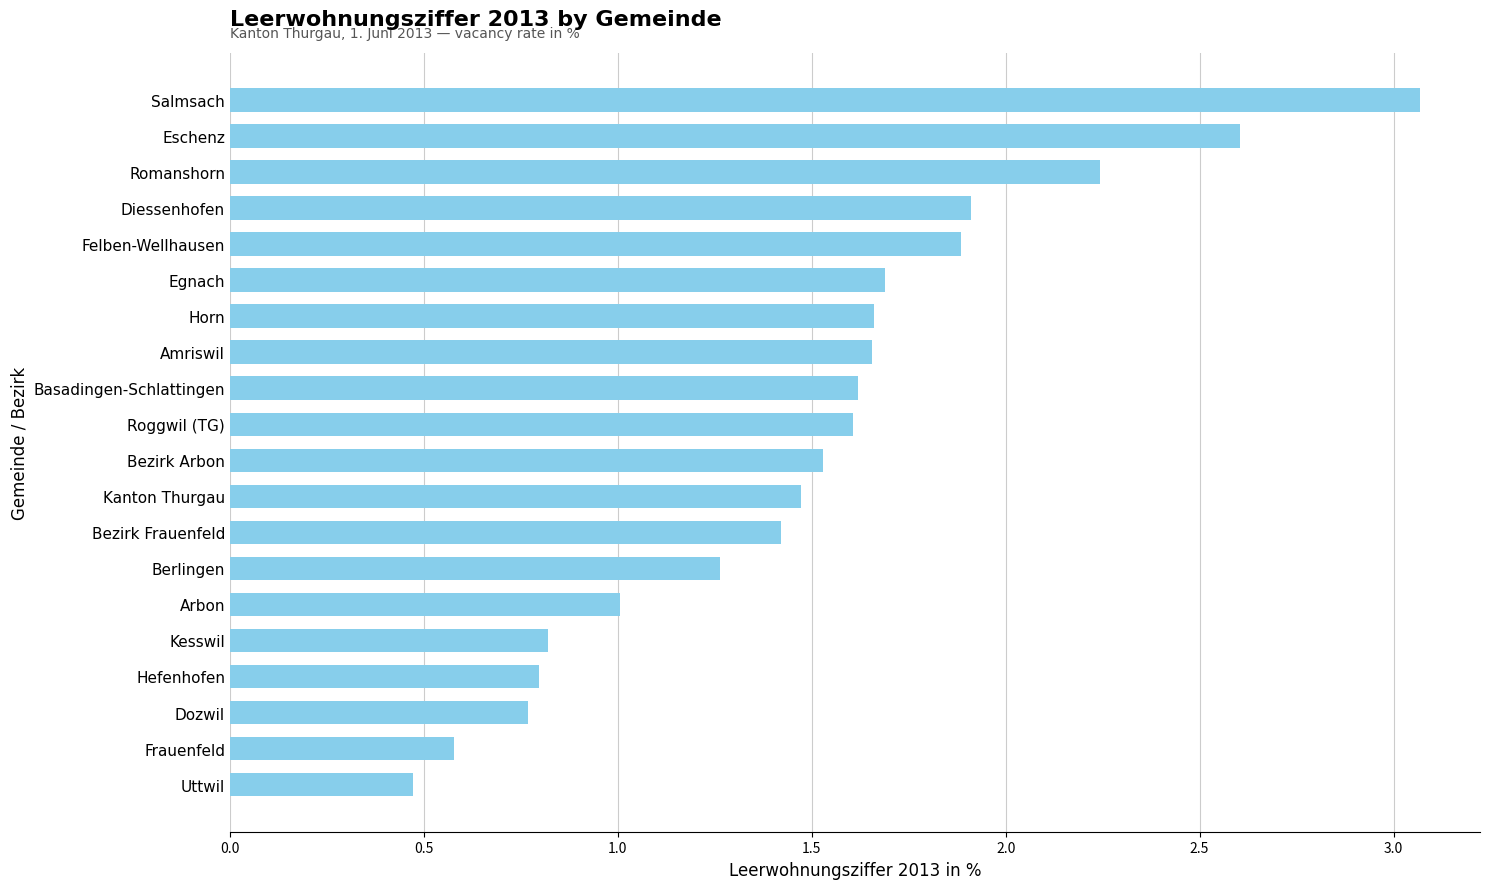

How many series are shown in this chart?

1